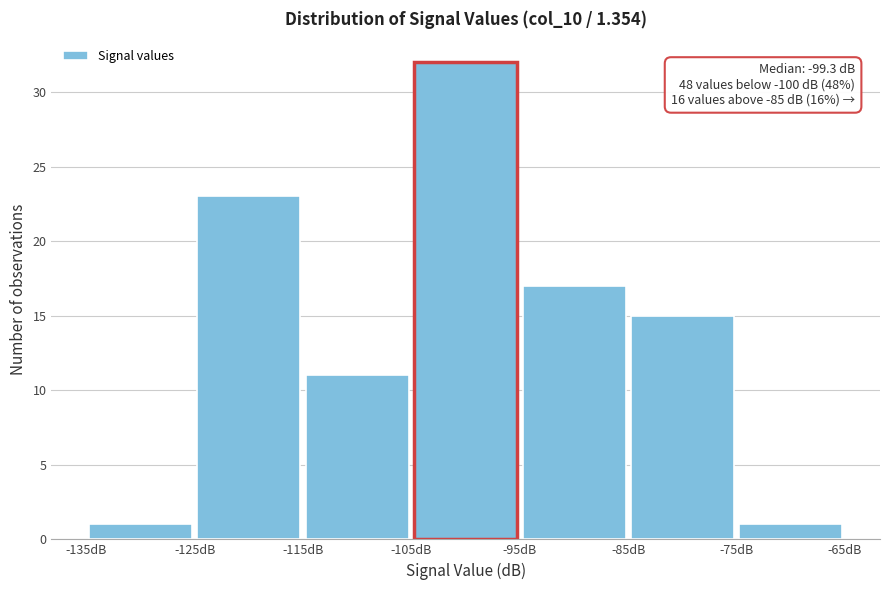

Over which range of the x-axis is the bar tallest?

-105 to -95